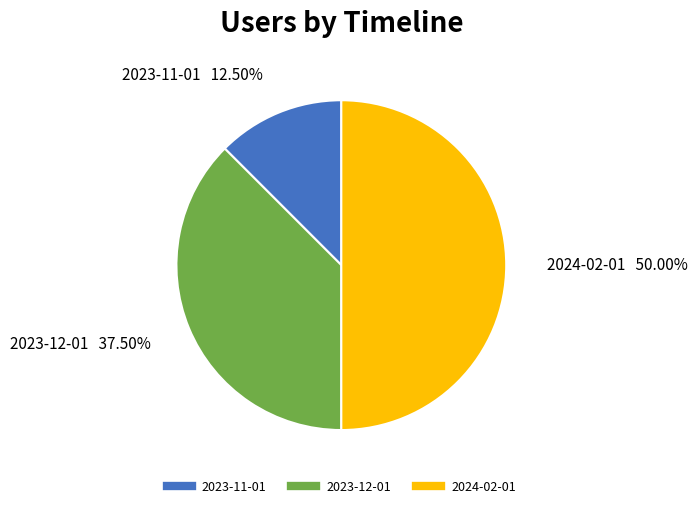

Which slice is the smallest?

2023-11-01